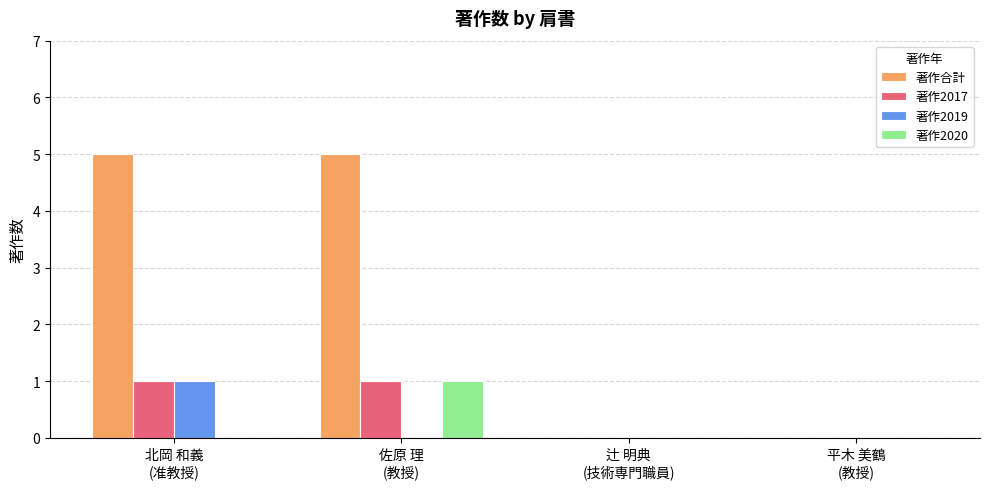

Which series has the largest total across all categories?

著作合計